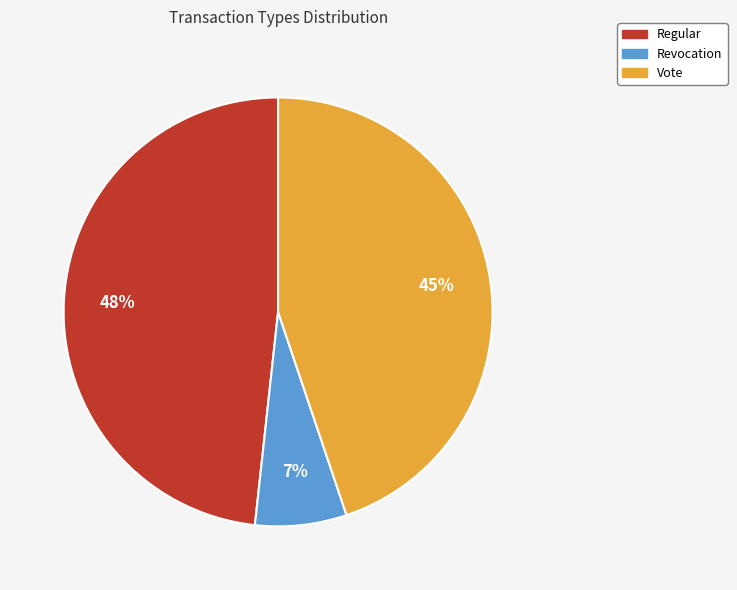

Which category has the biggest portion of the pie?

Regular